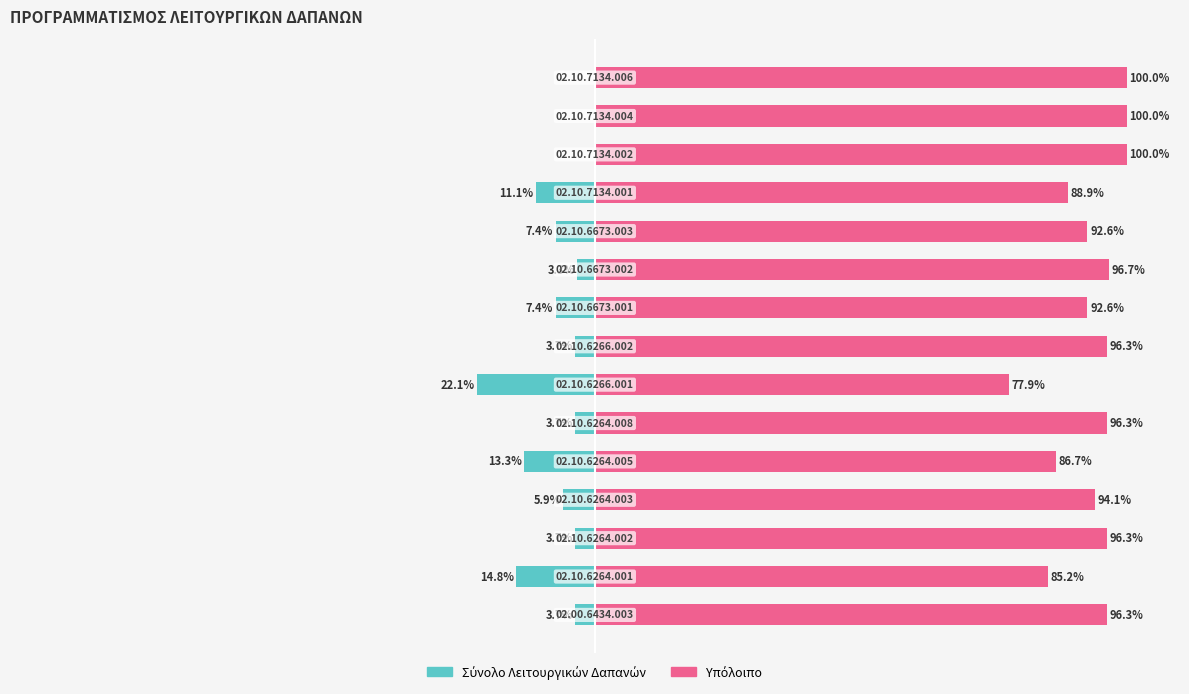

List the series in order of their overall mean, lowest first.

Σύνολο Λειτουργικών Δαπανών, Υπόλοιπο